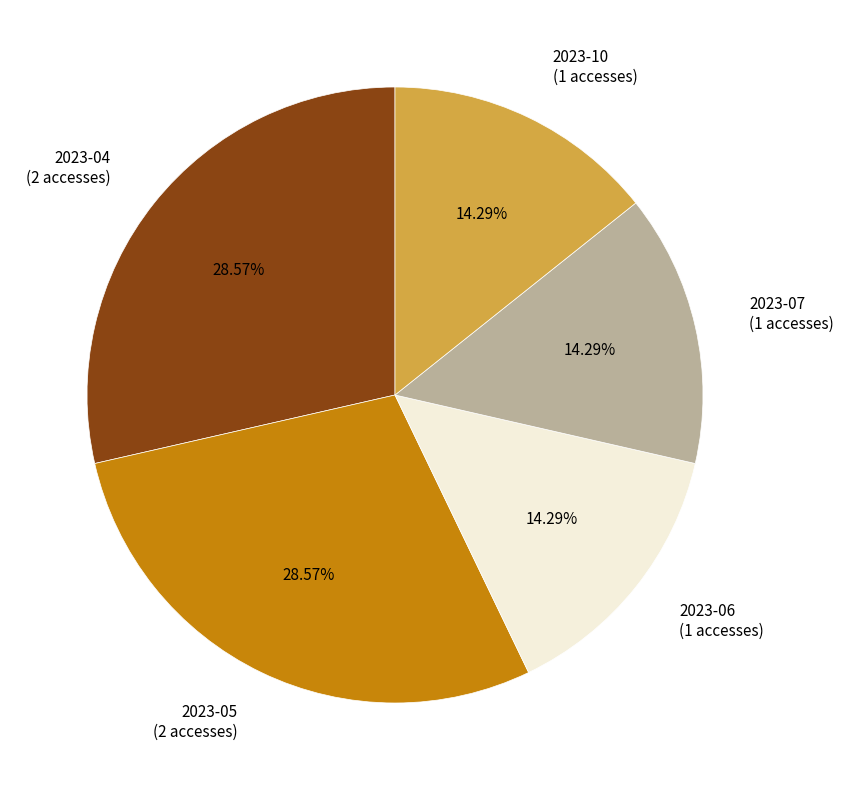

Is the sum of 2023-10 and 2023-07 greater than half?

No